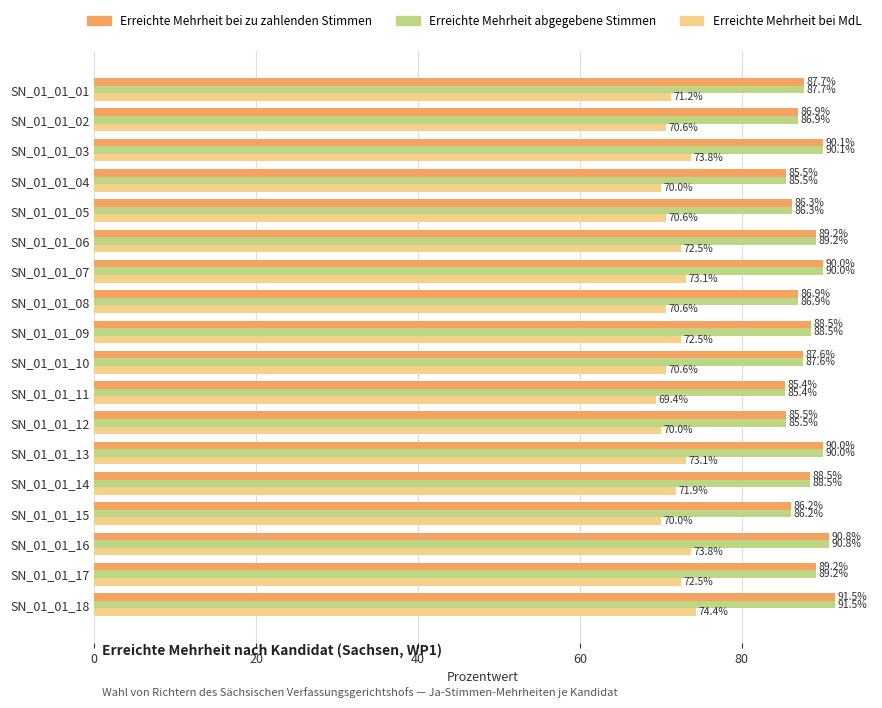

Count the number of data series in this chart.

3